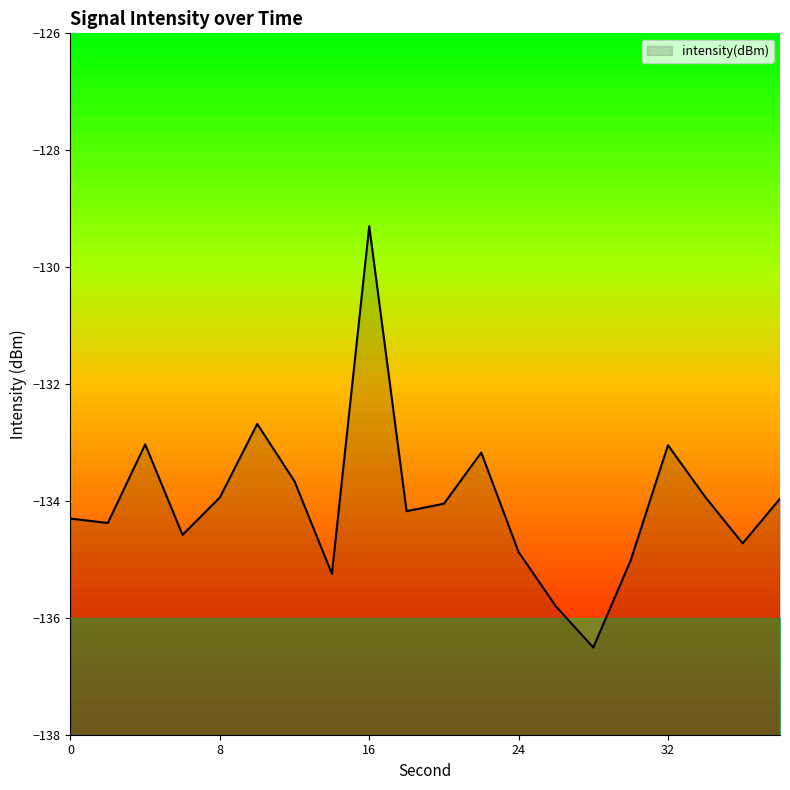

How many data points are less than -134?

11